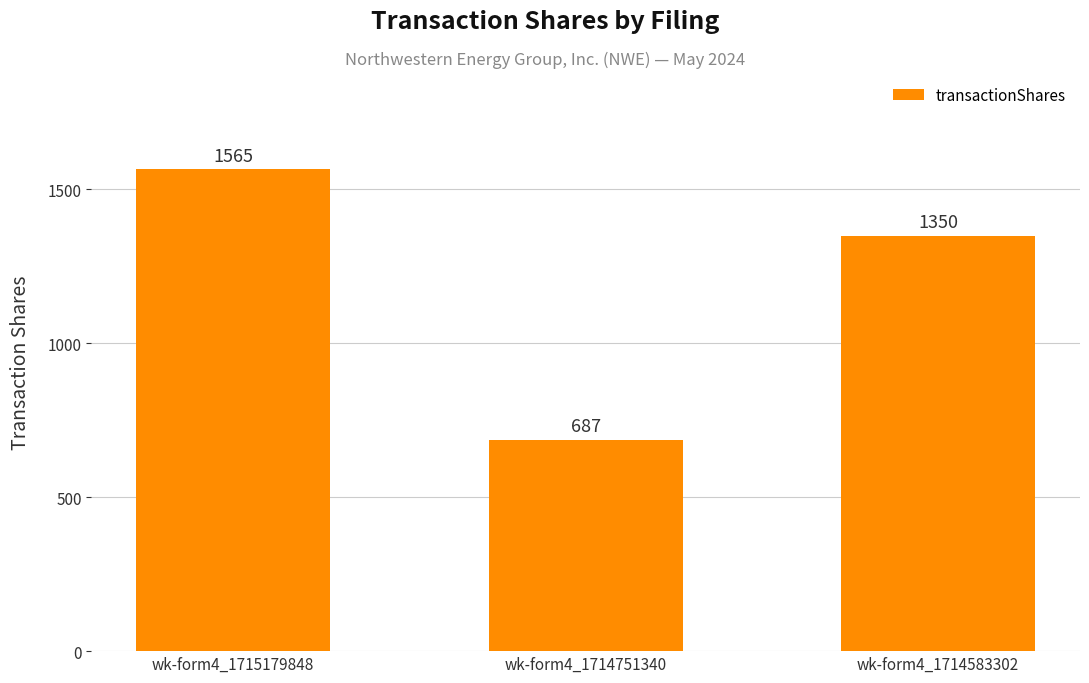

What is the smallest value displayed?

687